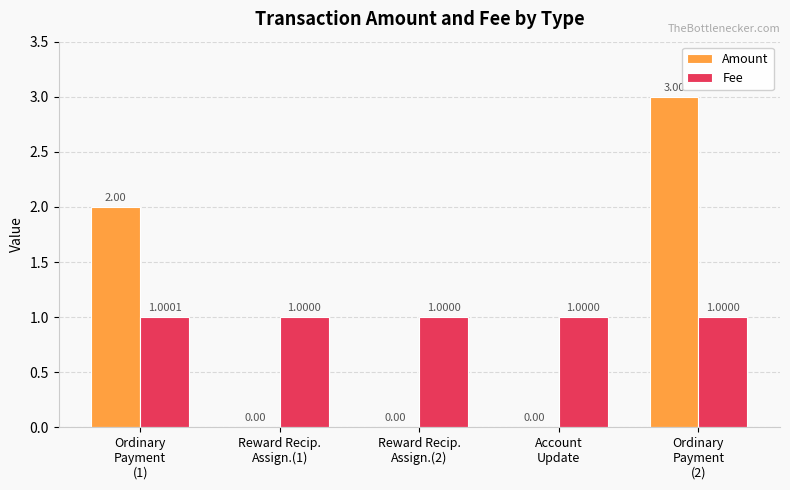

Between Ordinary
Payment
(1) and Reward Recip.
Assign.(1), which series saw the biggest shift?

Amount